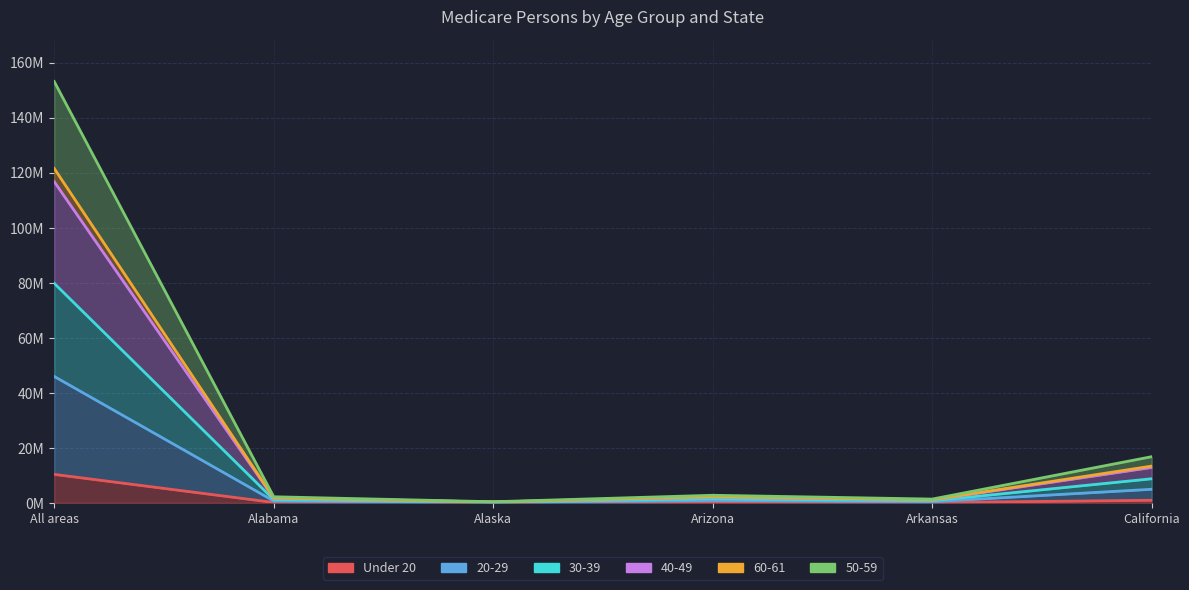

How many data points in 40-49 are above 2751688?

2